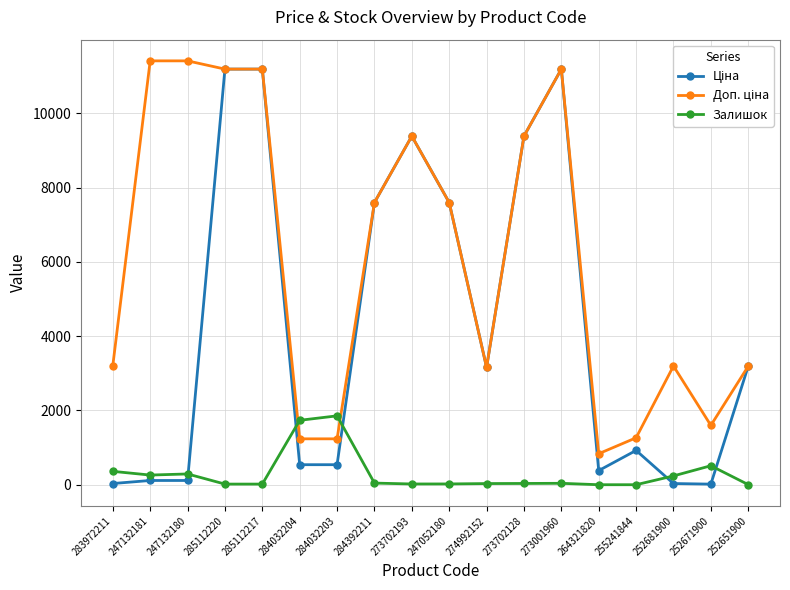

What is the greatest value displayed?

11410.0